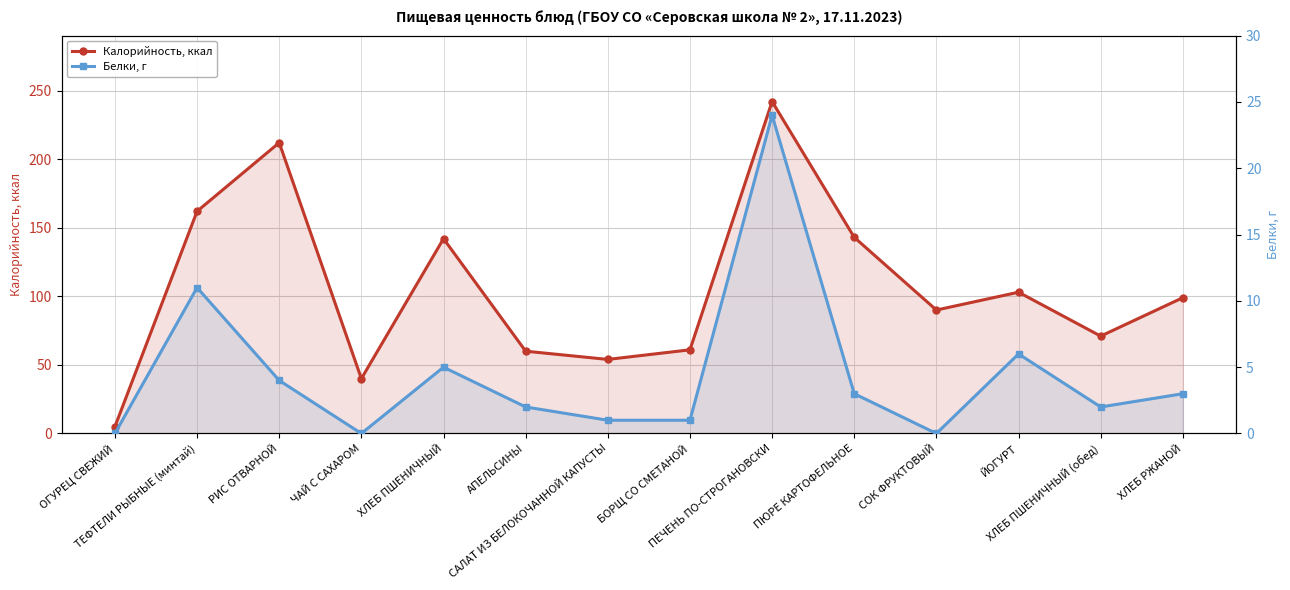

At which label does Белки, г reach its minimum?

ОГУРЕЦ СВЕЖИЙ